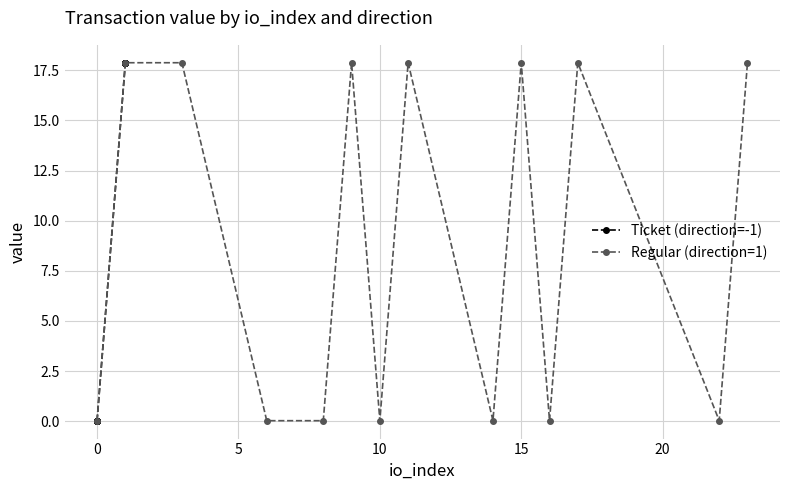

What is the maximum value for Regular (direction=1)?

17.9